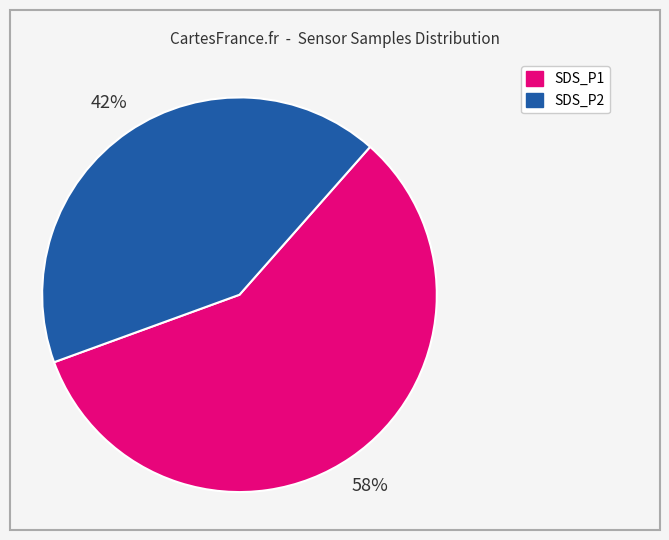

Is there any slice that represents more than half of the pie?

Yes